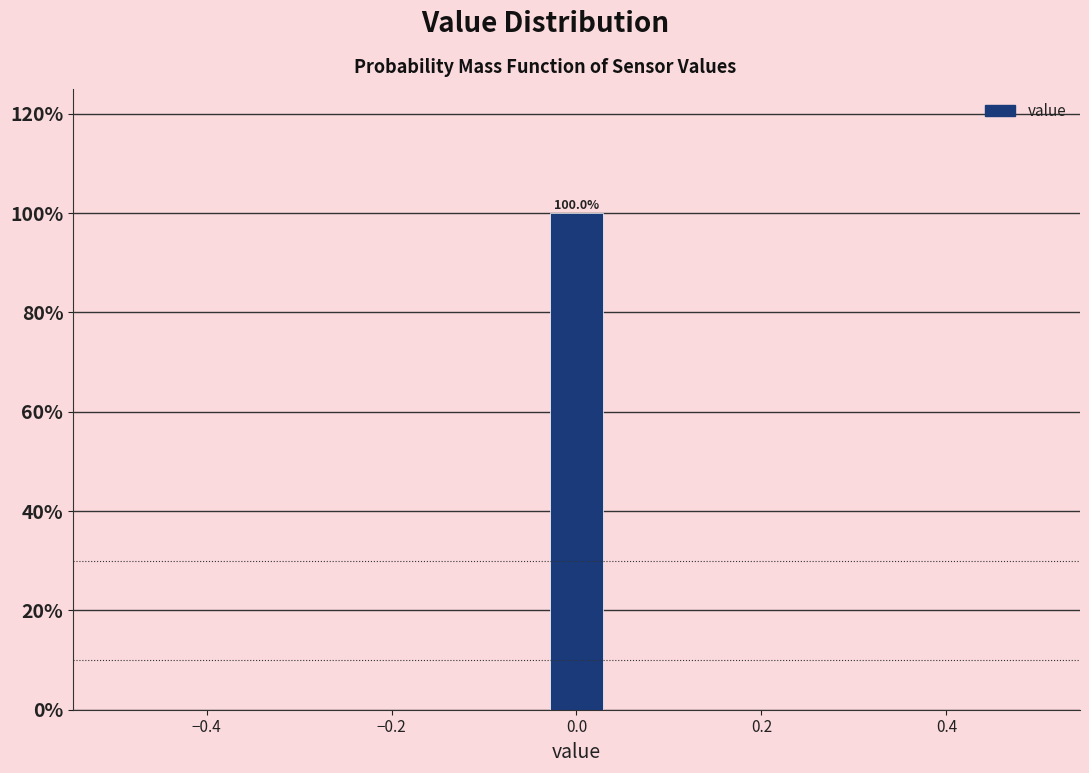

Around what value on the x-axis is the tallest bar? Give the approximate position of its centre, as read against the axis.

0.00